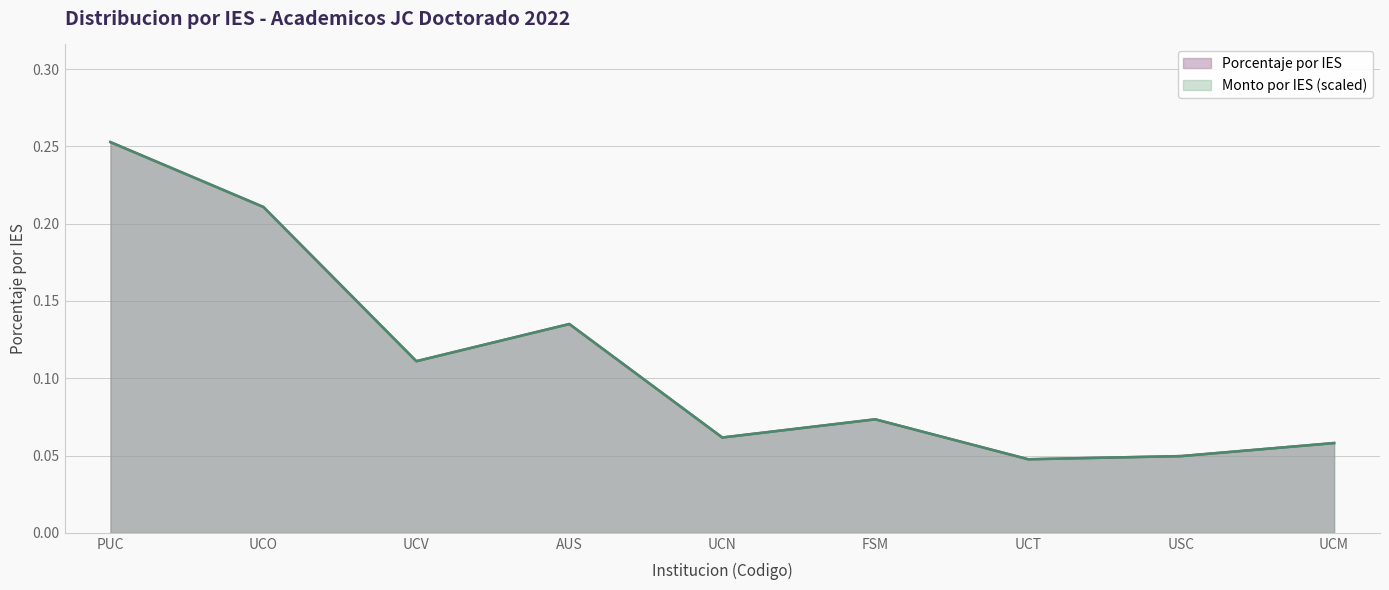

Rank the categories by Monto por IES (M) value from highest to lowest.

PUC, UCO, AUS, UCV, FSM, UCN, UCM, USC, UCT